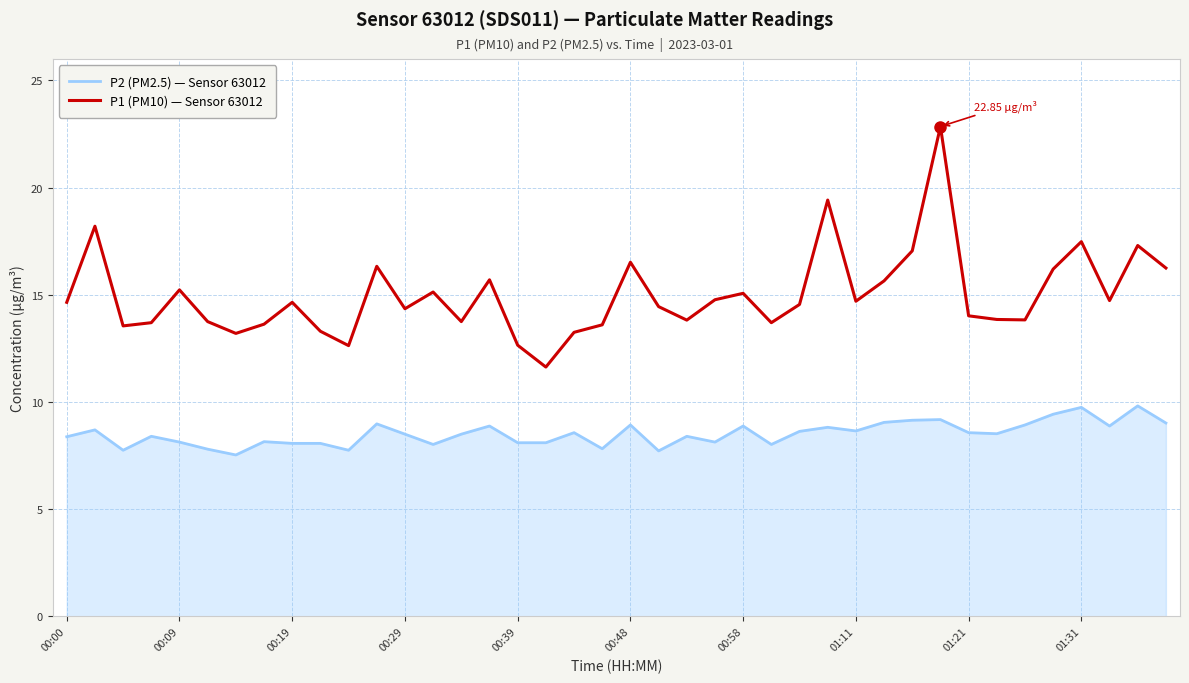

Which series has the widest spread of values?

P1 (PM10) — Sensor 63012